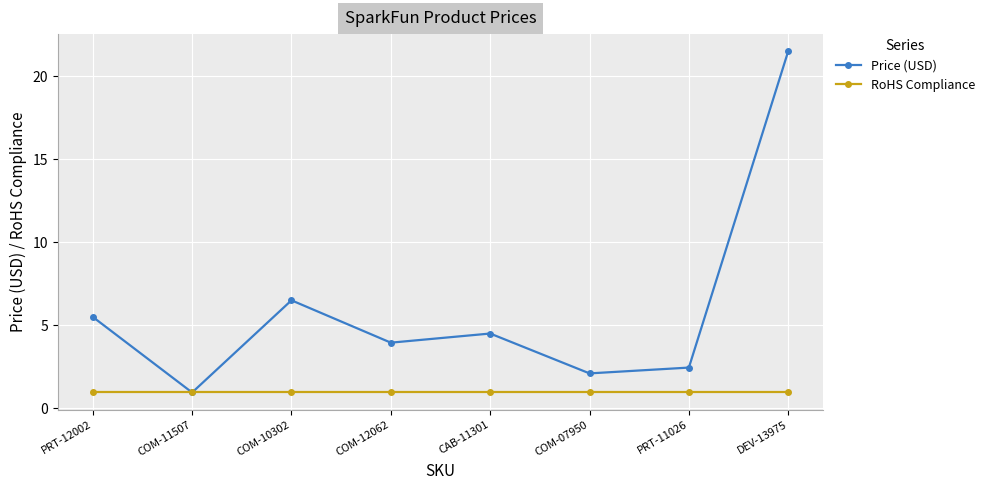

Rank the series at COM-12062 from highest to lowest value.

Price (USD), RoHS Compliance